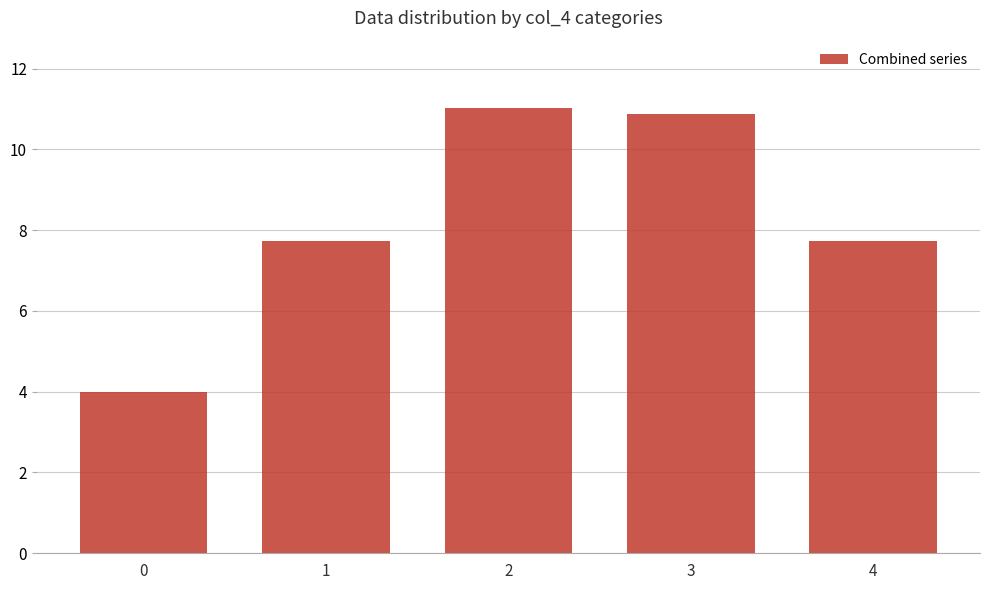

Read the value at 0.

4.0